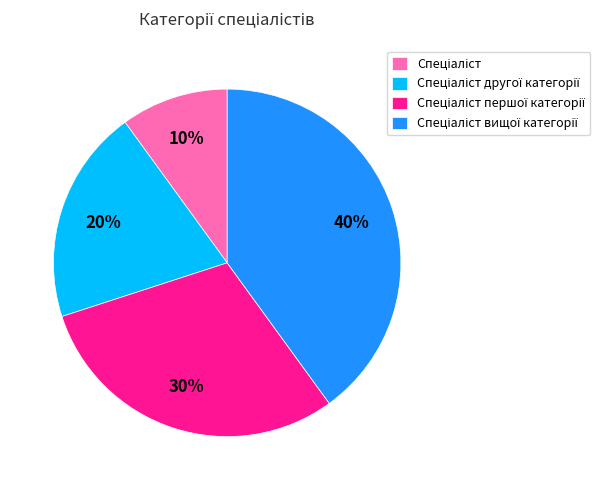

Is there any slice that represents more than half of the pie?

No